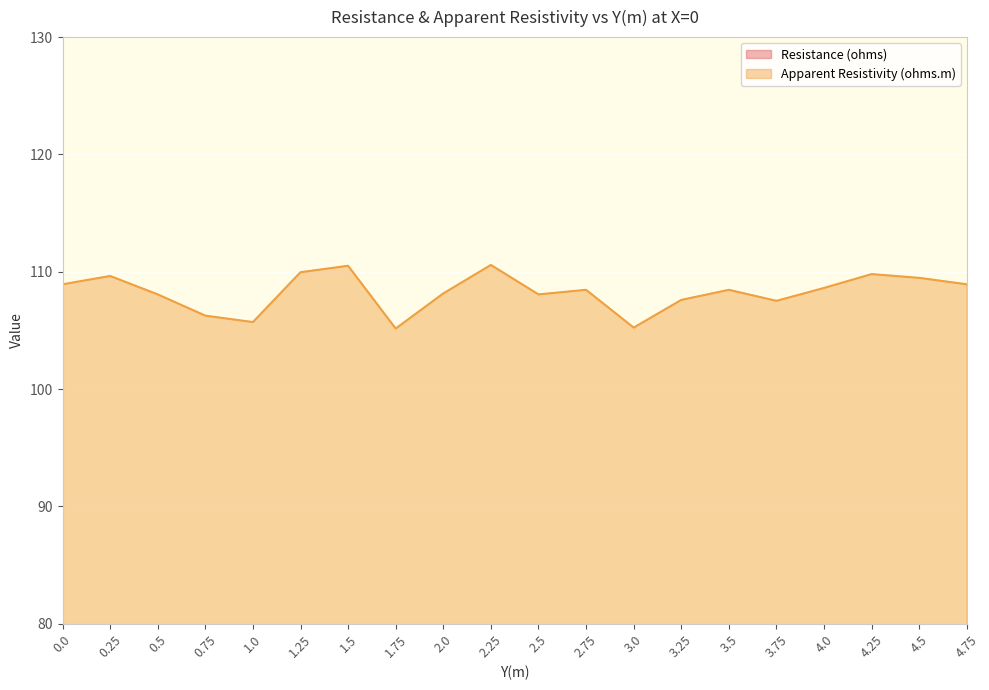

Reading left to right, list all the values displayed in this chart.

Resistance (ohms): 69.3	69.8	68.8	67.7	67.3	70.0	70.3	67.0	68.8	70.4	68.8	69.0	67.0	68.5	69.0	68.5	69.2	69.9	69.7	69.3
Apparent Resistivity (ohms.m): 108.9	109.6	108.1	106.3	105.7	110.0	110.5	105.2	108.2	110.6	108.1	108.5	105.2	107.6	108.5	107.5	108.6	109.8	109.5	108.9